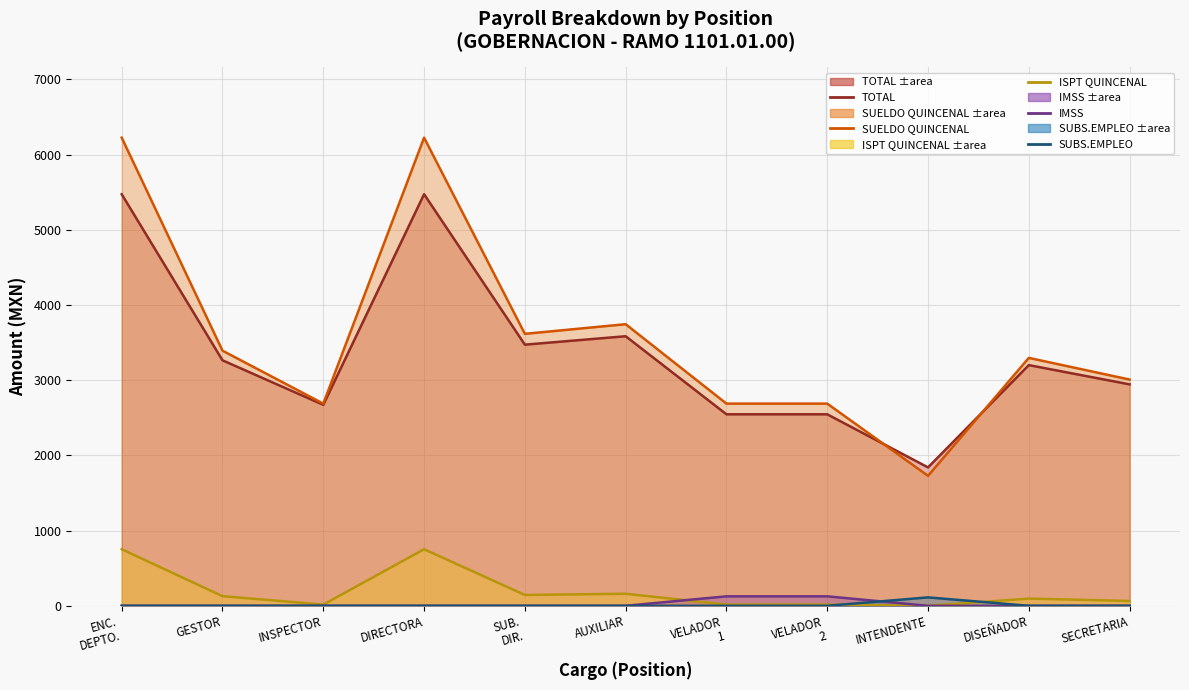

The ISPT QUINCENAL series shows 16 at VELADOR
2. True or false?

True